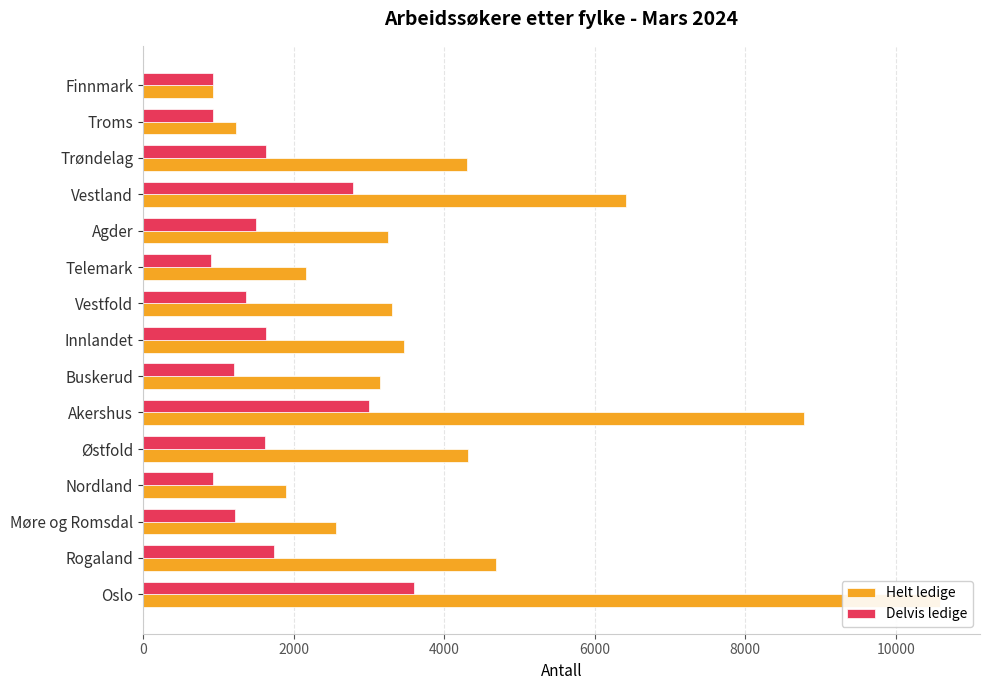

What is the value of the Helt ledige bar at the 8th from the left?

3462